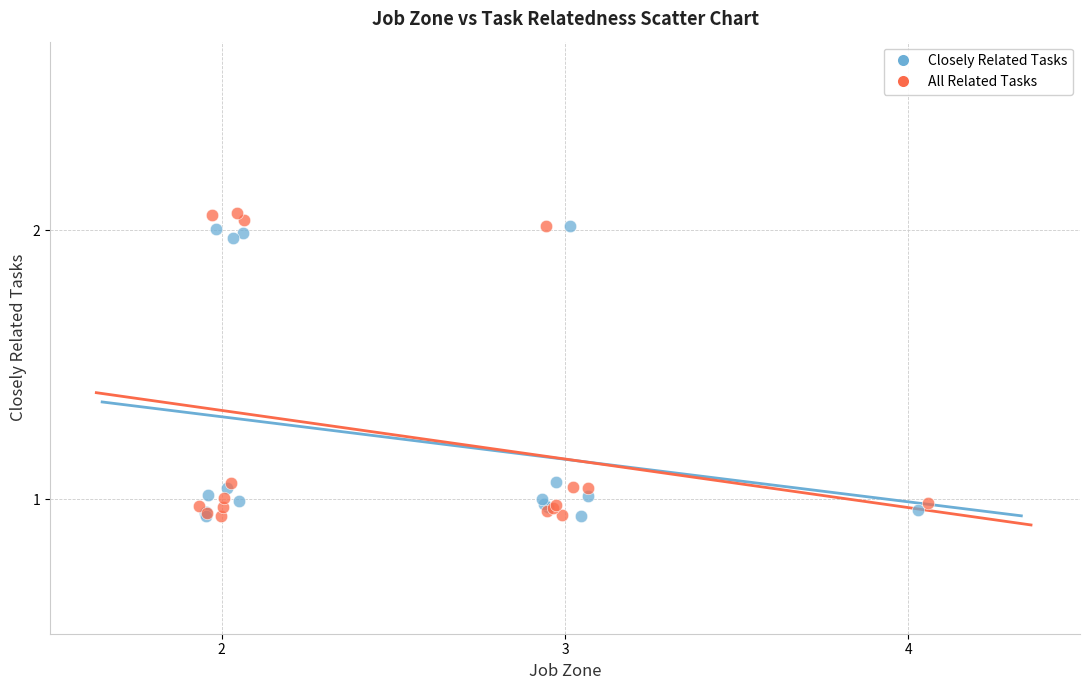

Which series contains the highest Y value?

All Related Tasks